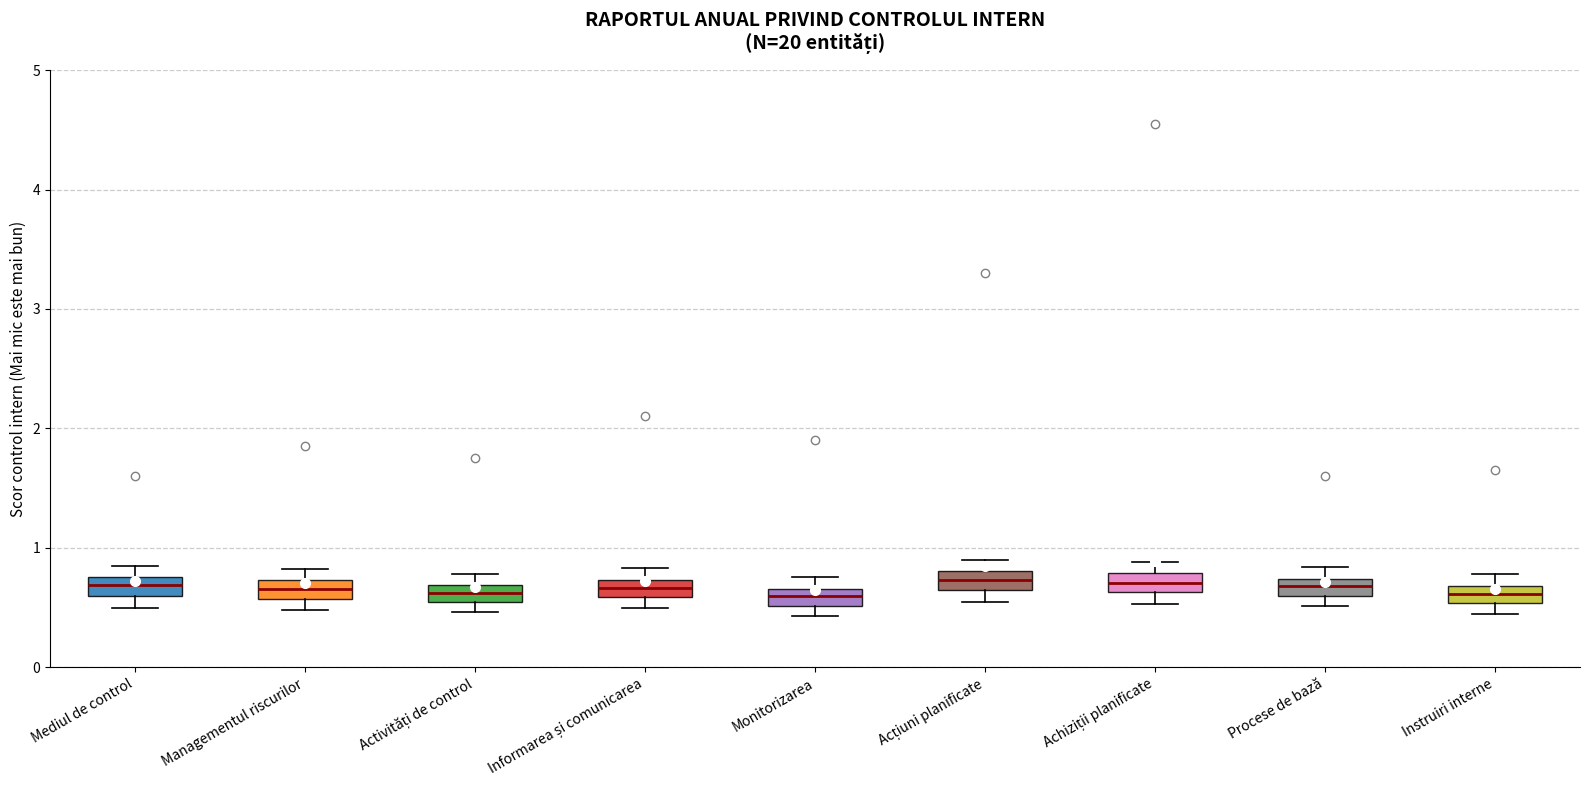

Where does the median line of the box for Achiziții planificate sit on the y-axis? The values are not printed on the chart, so give them approximately, as read against the axis.

0.7